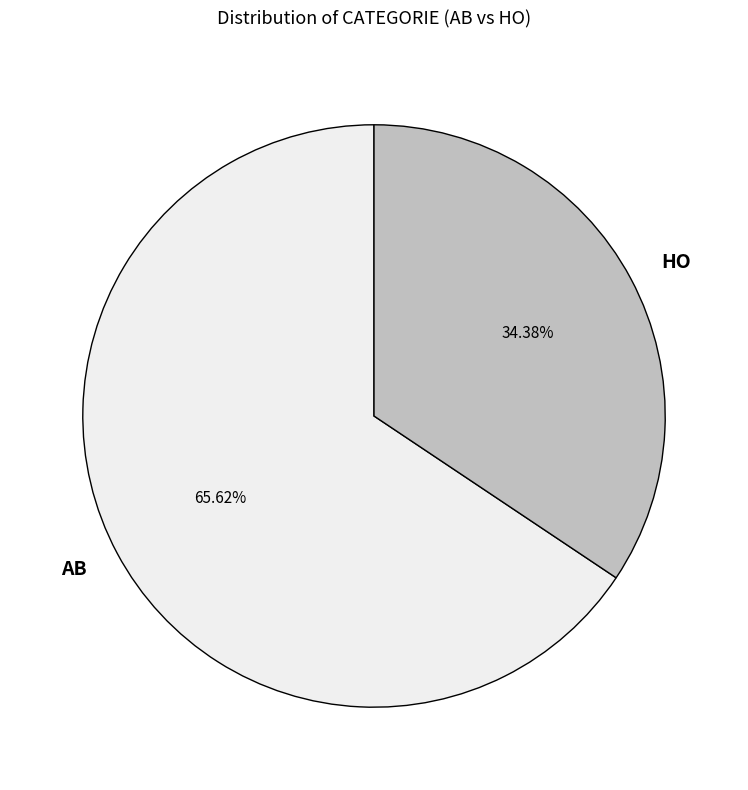

Does HO represent more than half of the total?

No